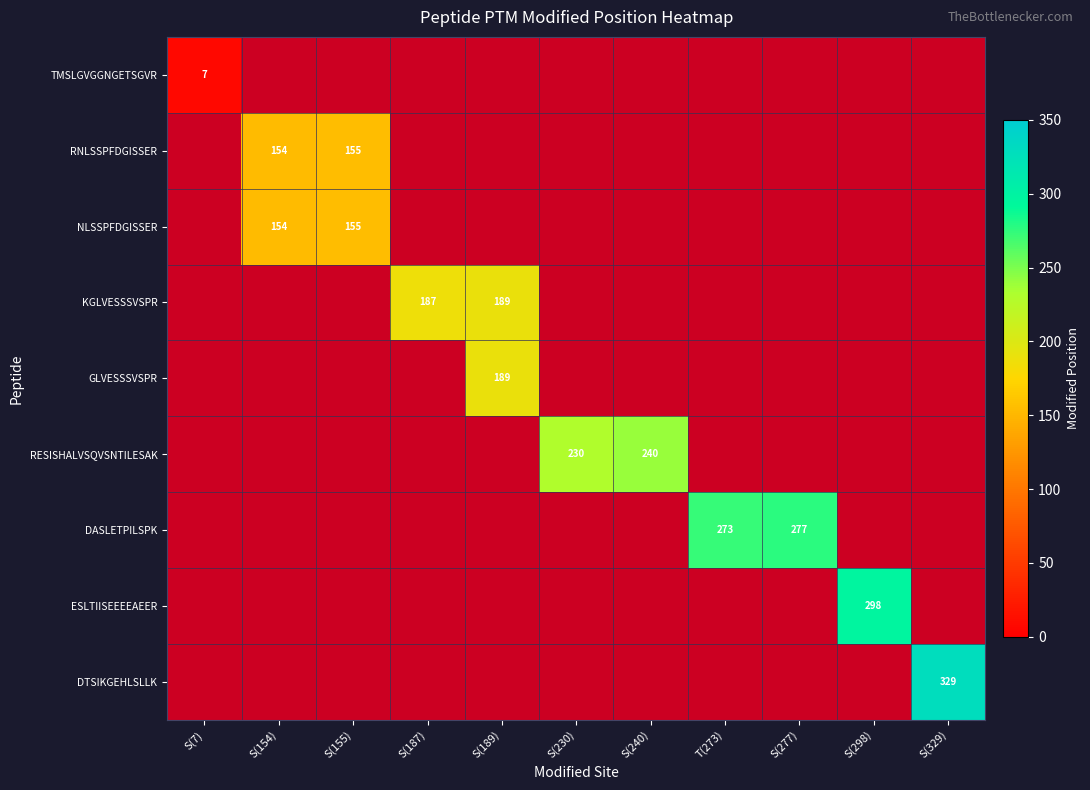

List the series in order of their overall mean, lowest first.

TMSLGVGGNGETSGVR, RNLSSPFDGISSER, NLSSPFDGISSER, KGLVESSSVSPR, GLVESSSVSPR, RESISHALVSQVSNTILESAK, DASLETPILSPK, ESLTIISEEEEAEER, DTSIKGEHLSLLK